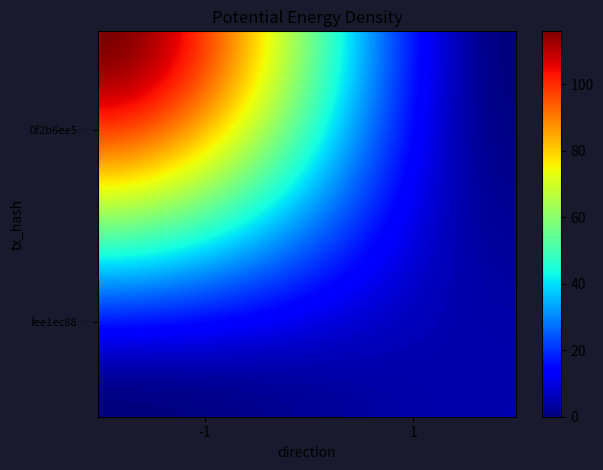

Reading right to left, what are all the values shown in this chart?

0f2b6ee5ad6aafb1768a648376171a1988ae48a: 116	-1
fee1ec88a7cf463f3369adeb0d116b3ef967038: 5	1